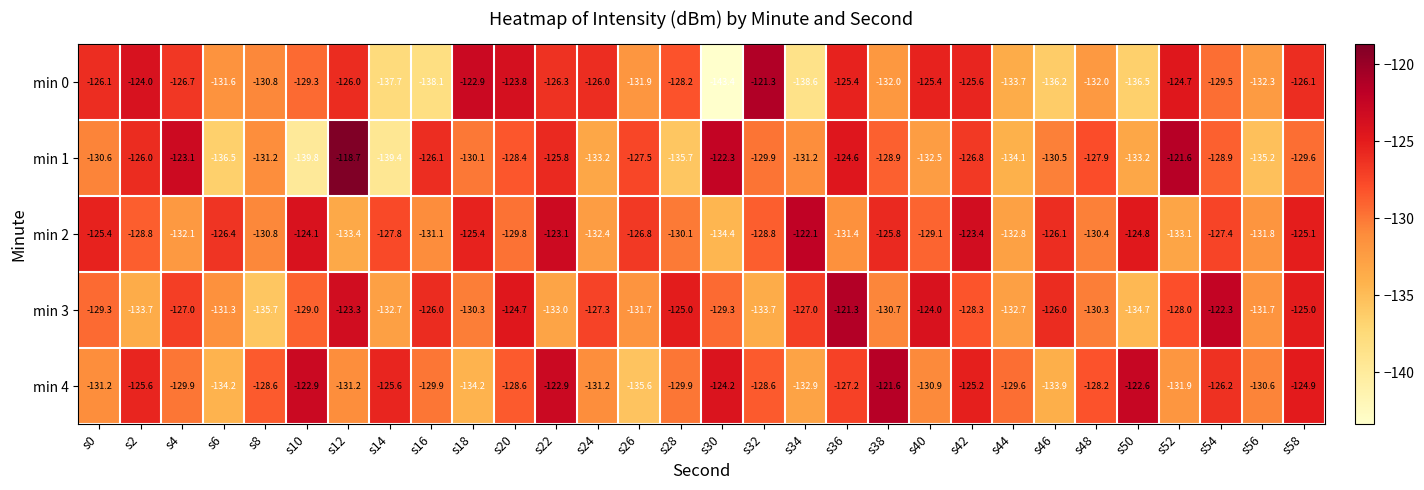

Which series changed the most between s6 and s8?

min 4